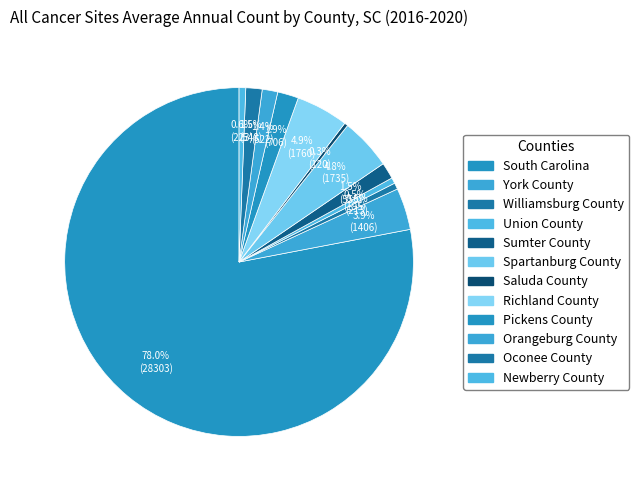

Count the number of slices in the pie.

12